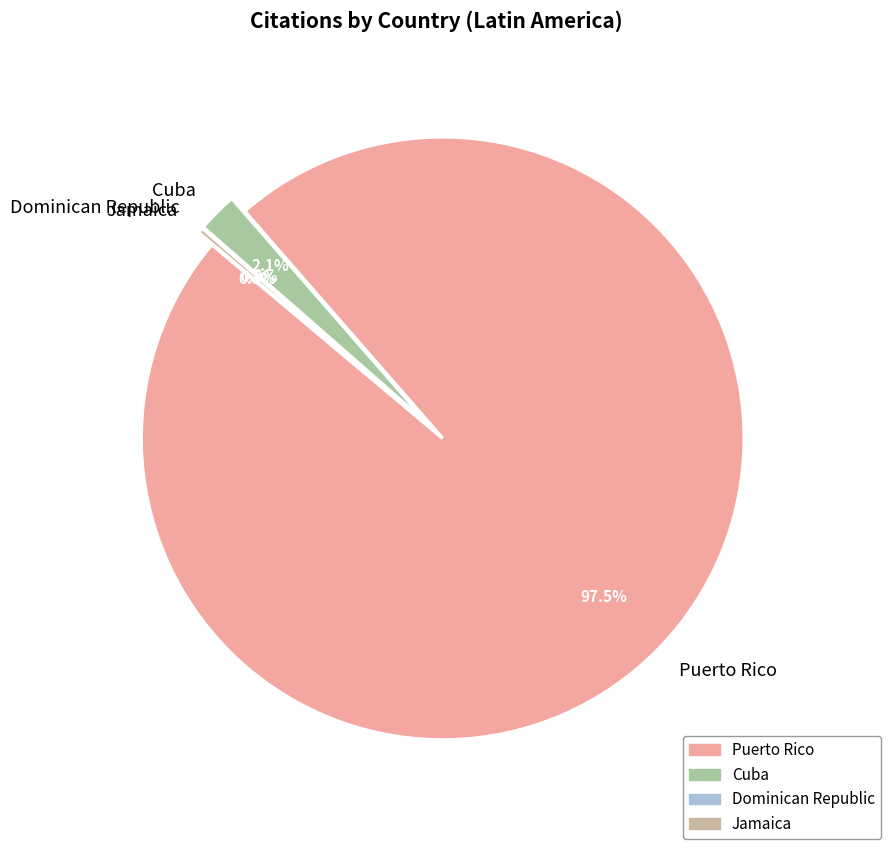

Which category has the biggest portion of the pie?

Puerto Rico